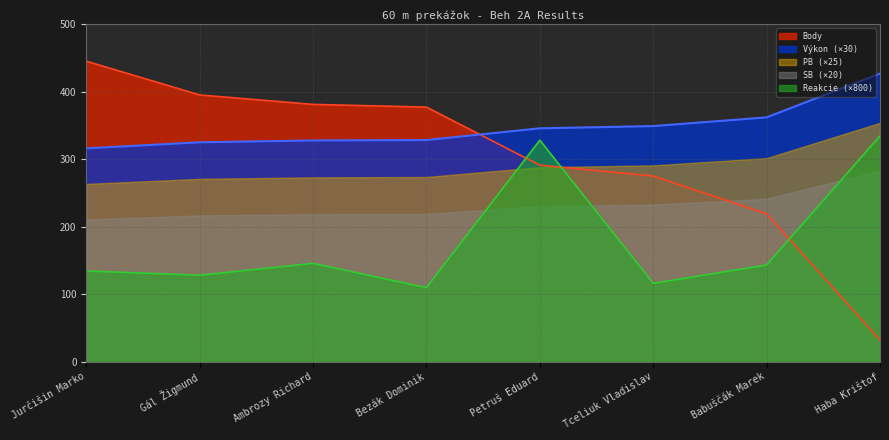

Which series has the widest spread of values?

Body